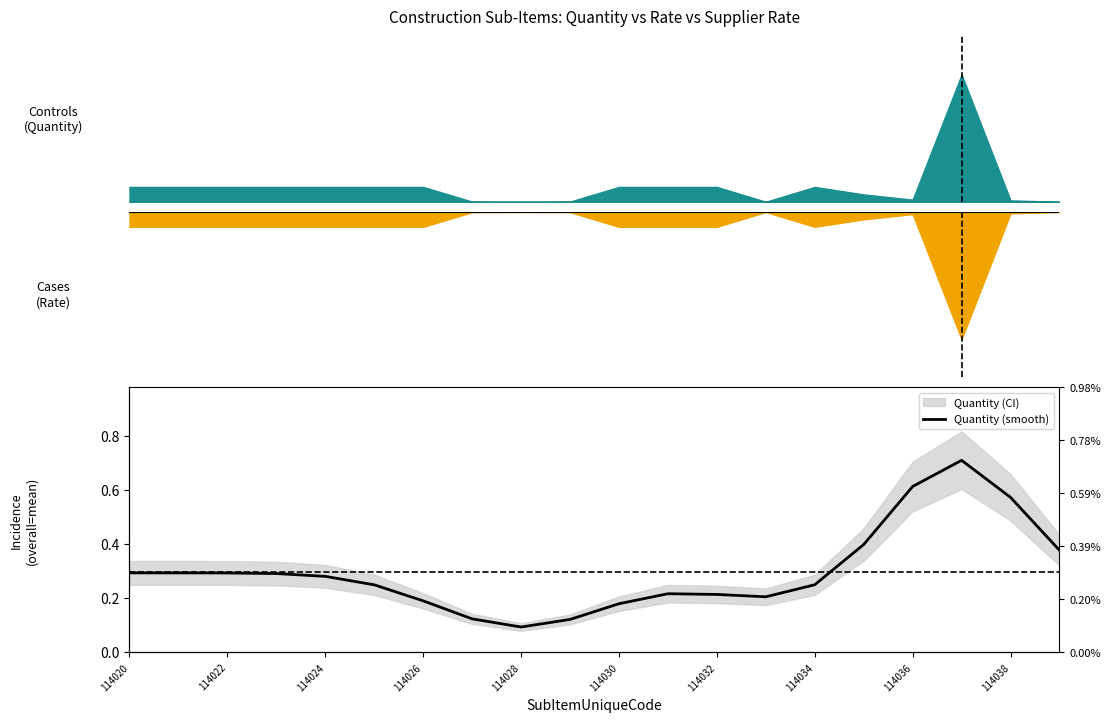

How many distinct data groups are displayed?

1